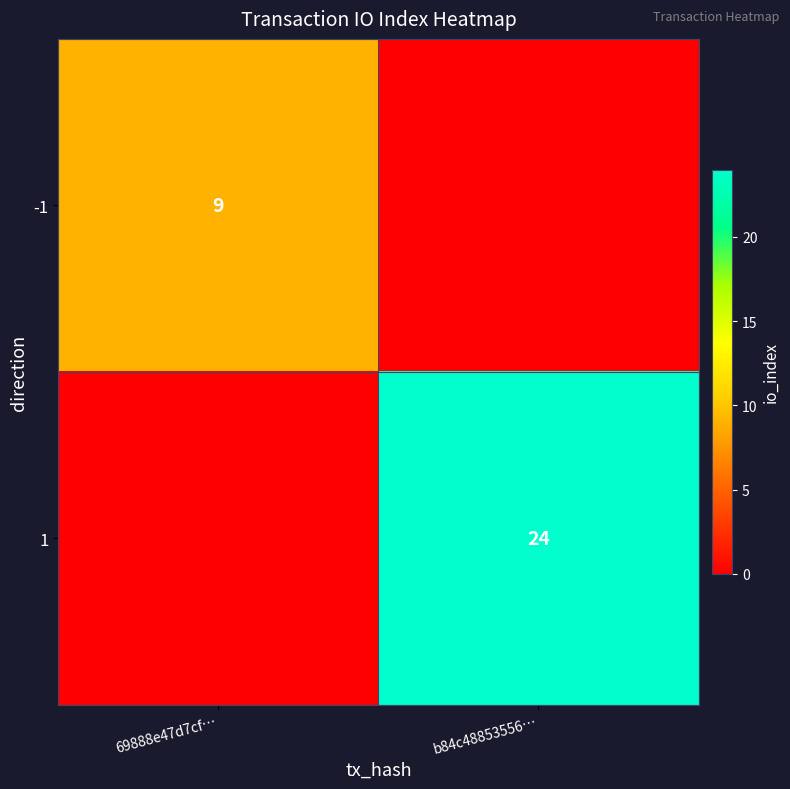

The value of 1 at b84c48853556… is 24. True or false?

True